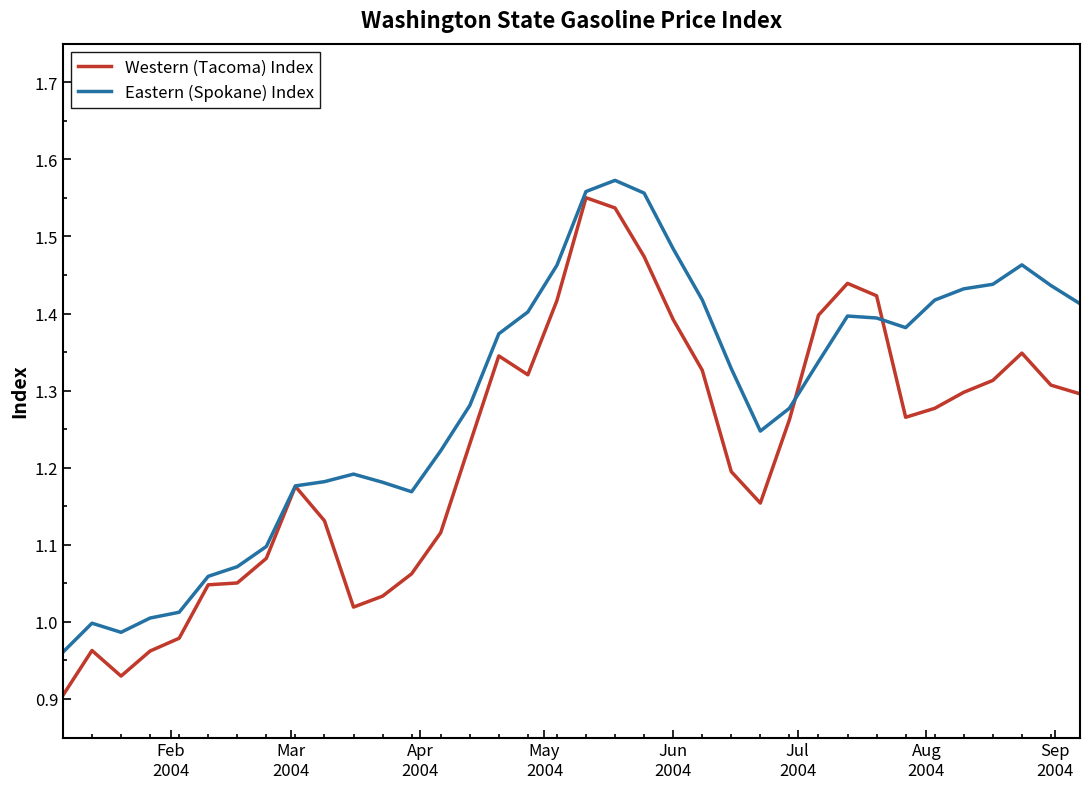

Which series has the largest range (max minus min)?

Western (Tacoma) Index